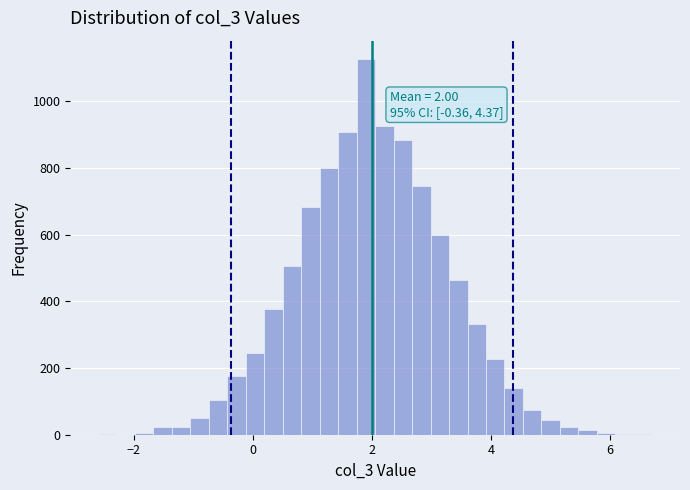

Read against the x-axis, roughly where is the centre of the tallest bar?

1.8